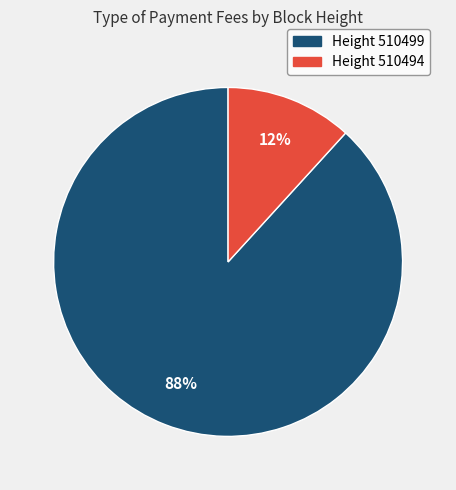

To the nearest percent, what percentage of the pie is Height 510494?

12%